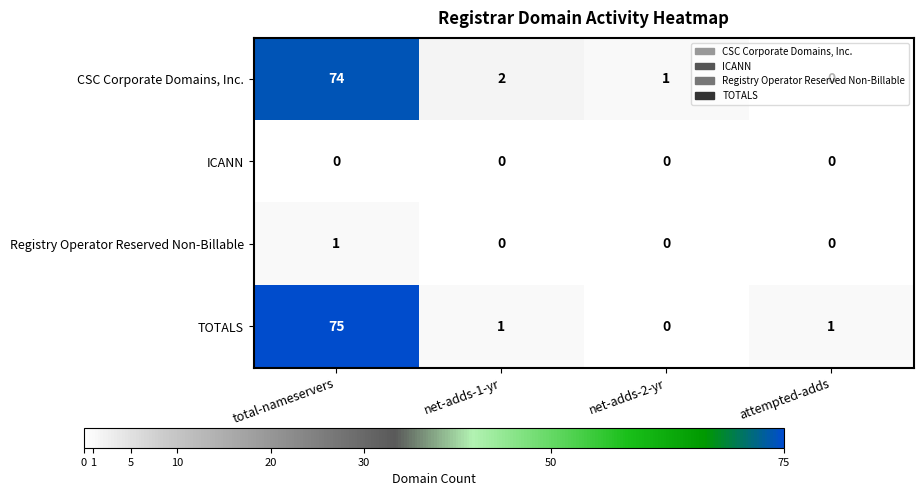

What is the sum of the TOTALS values at net-adds-1-yr and total-nameservers?

76